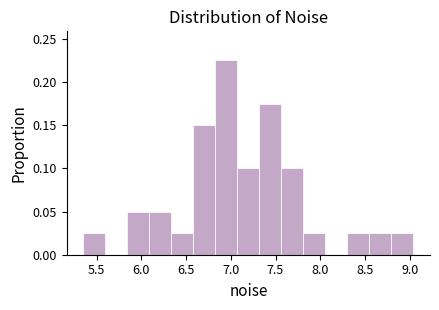

Over which range of the x-axis is the bar tallest?

6.85 to 7.05